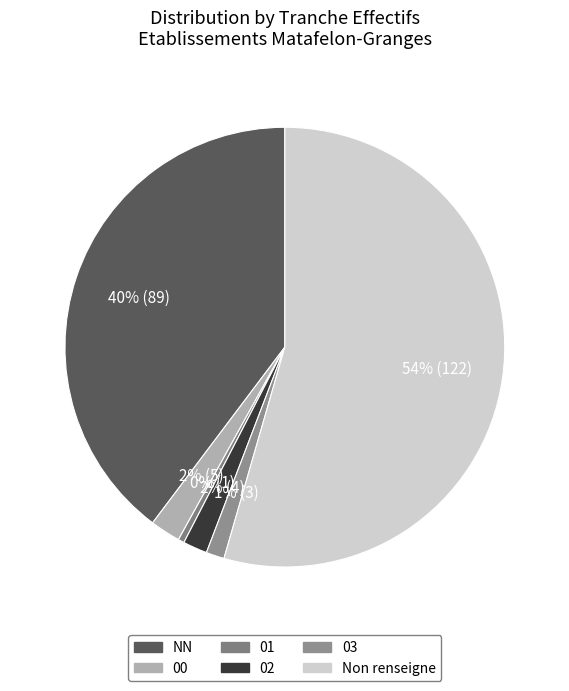

To the nearest percent, what is the average slice percentage?

17%